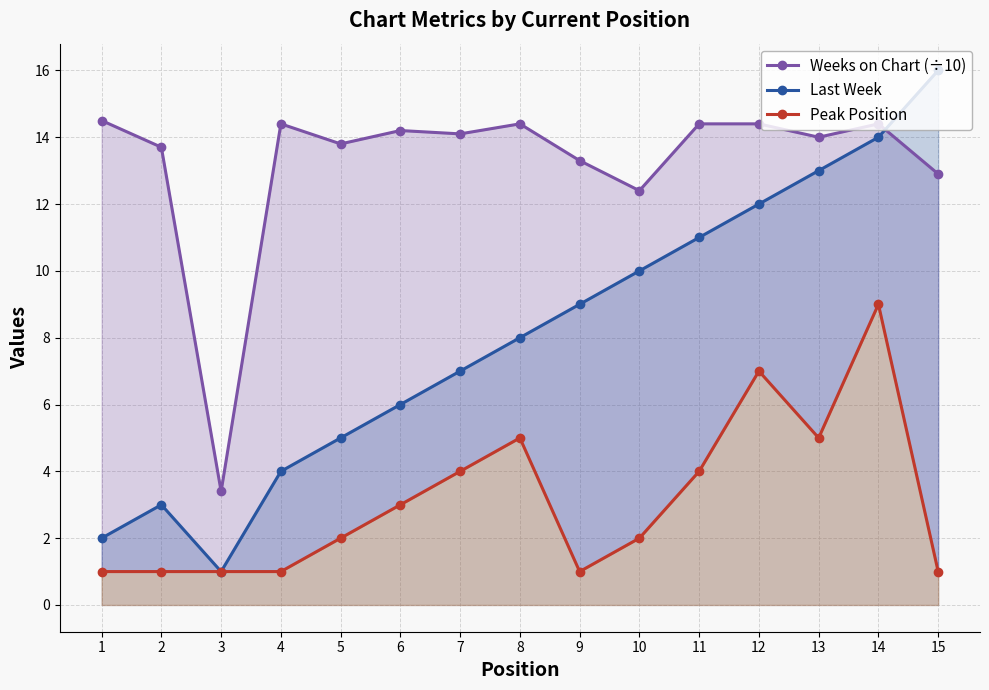

Reading right to left, list all the values displayed in this chart.

Weeks on Chart (÷10): 15=12.9	14=14.4	13=14.0	12=14.4	11=14.4	10=12.4	9=13.3	8=14.4	7=14.1	6=14.2	5=13.8	4=14.4	3=3.4	2=13.7	1=14.5
Last Week: 15=16.0	14=14.0	13=13.0	12=12.0	11=11.0	10=10.0	9=9.0	8=8.0	7=7.0	6=6.0	5=5.0	4=4.0	3=1.0	2=3.0	1=2.0
Peak Position: 15=1.0	14=9.0	13=5.0	12=7.0	11=4.0	10=2.0	9=1.0	8=5.0	7=4.0	6=3.0	5=2.0	4=1.0	3=1.0	2=1.0	1=1.0